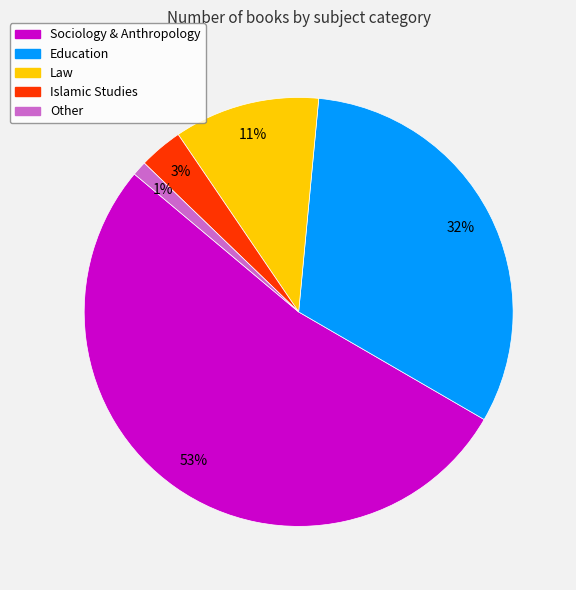

Is there any slice that represents more than half of the pie?

Yes